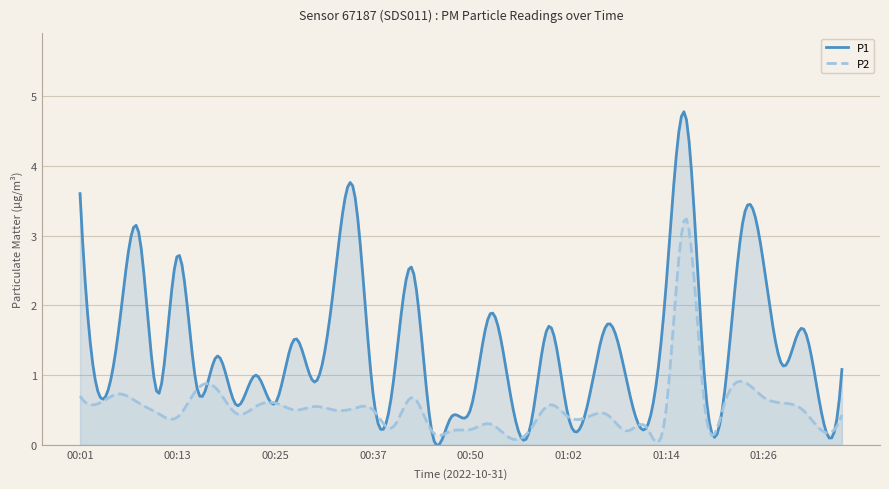

Is it true that P2 equals 0.8 at 01:21?

False